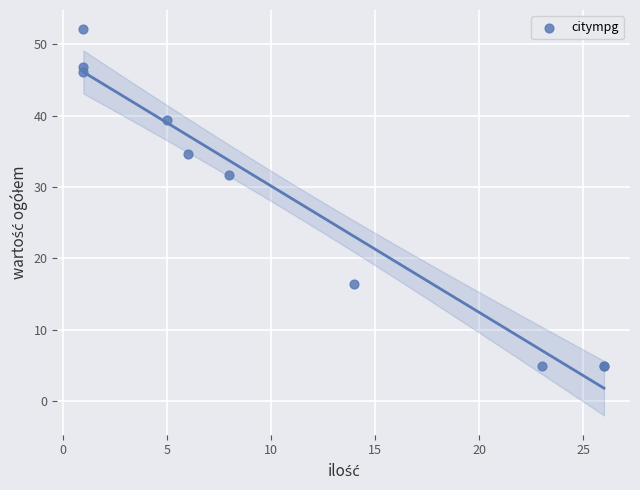

What Y value in the scatter plot is closest to 28?

31.6